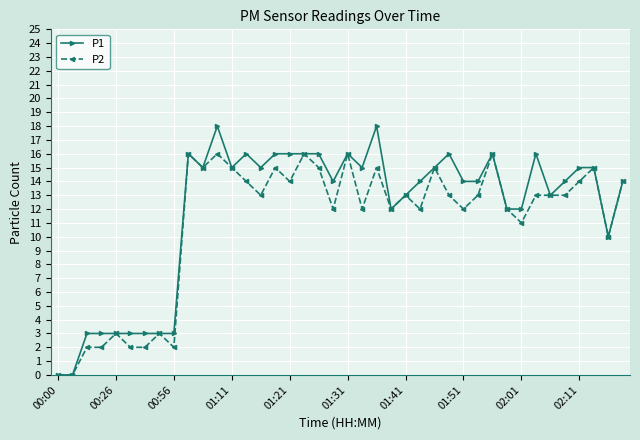

At how many categories does at least one series exceed 2?

38